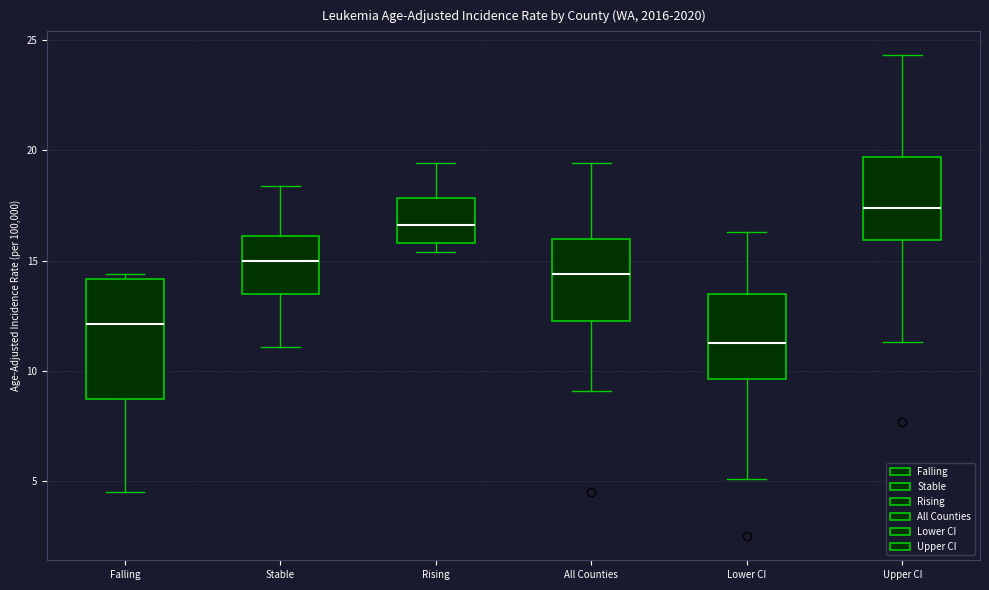

Reading left to right, read every box against the y-axis: the position of its median line, the range the box covers, and the ends of its whiskers. The values are not printed on the chart, so give them approximately, as read against the axis.

Falling: median 12.0, box 8.5 to 14.0, whiskers 4.5 to 14.5
Stable: median 15.0, box 13.5 to 16.0, whiskers 11.0 to 18.5
Rising: median 16.5, box 16.0 to 18.0, whiskers 15.5 to 19.5
All Counties: median 14.5, box 12.5 to 16.0, whiskers 9.0 to 19.5
Lower CI: median 11.5, box 9.5 to 13.5, whiskers 5.0 to 16.5
Upper CI: median 17.5, box 16.0 to 19.5, whiskers 11.5 to 24.5